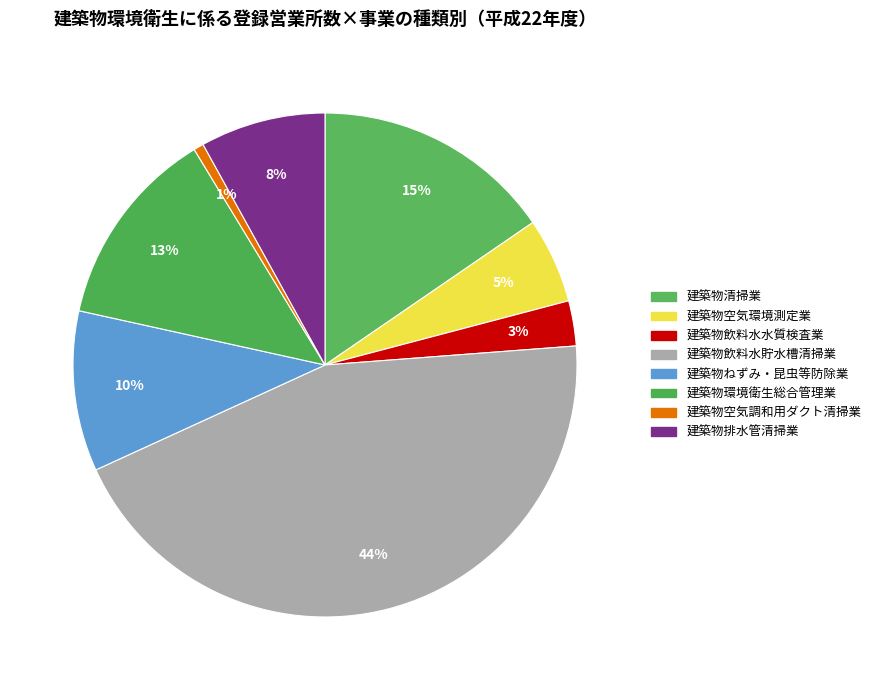

To the nearest percent, what portion does 建築物清掃業 represent?

15%